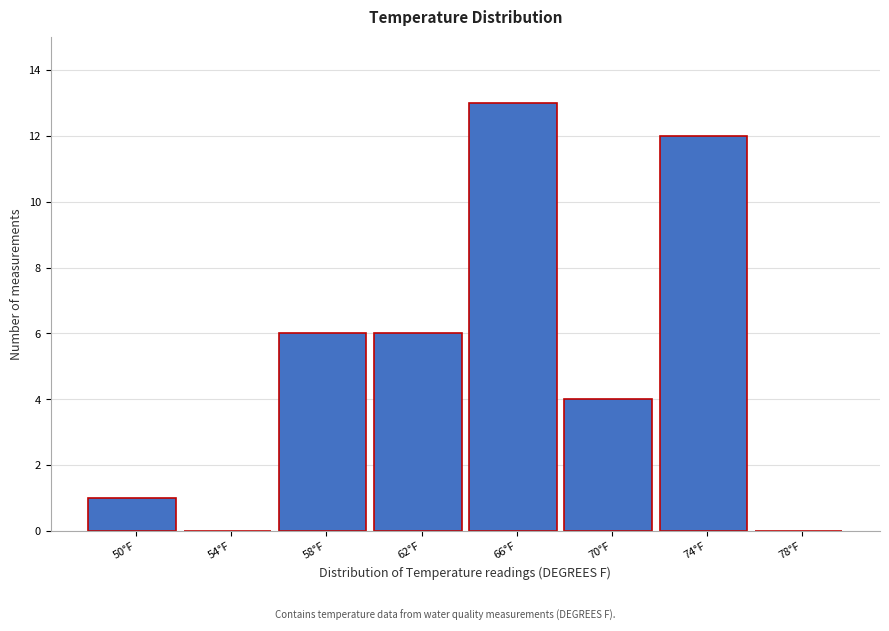

Reading left to right, list all the values displayed in this chart.

50°F=1	54°F=0	58°F=6	62°F=6	66°F=13	70°F=4	74°F=12	78°F=0